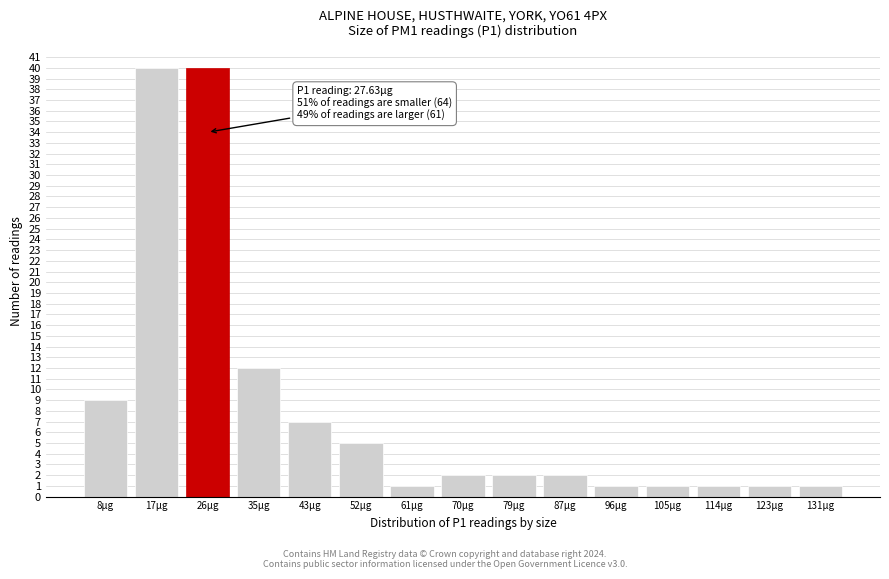

Reading left to right, extract all data points from this chart.

8µg=9	17µg=40	26µg=40	35µg=12	43µg=7	52µg=5	61µg=1	70µg=2	79µg=2	87µg=2	96µg=1	105µg=1	114µg=1	123µg=1	131µg=1